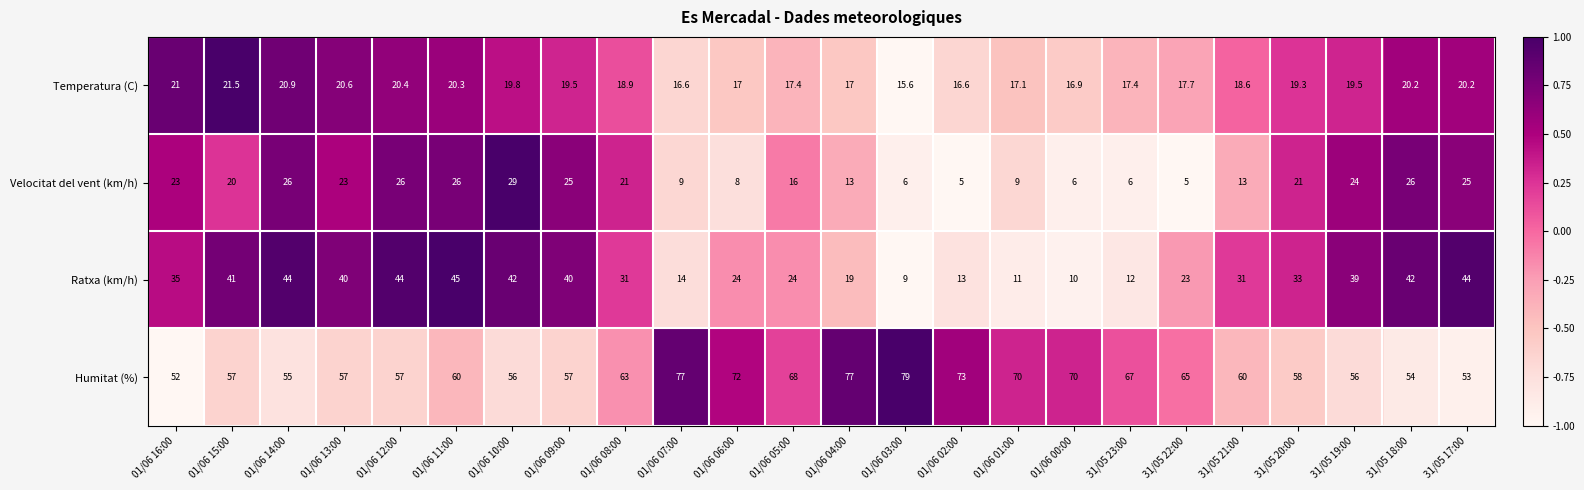

What is the average value of the Ratxa (km/h) series?

29.6